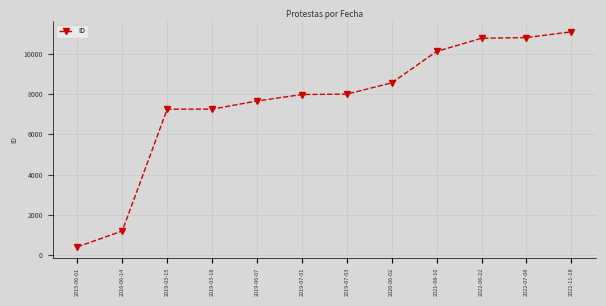

Is it true that the value at 2022-11-18 is 2711?

False